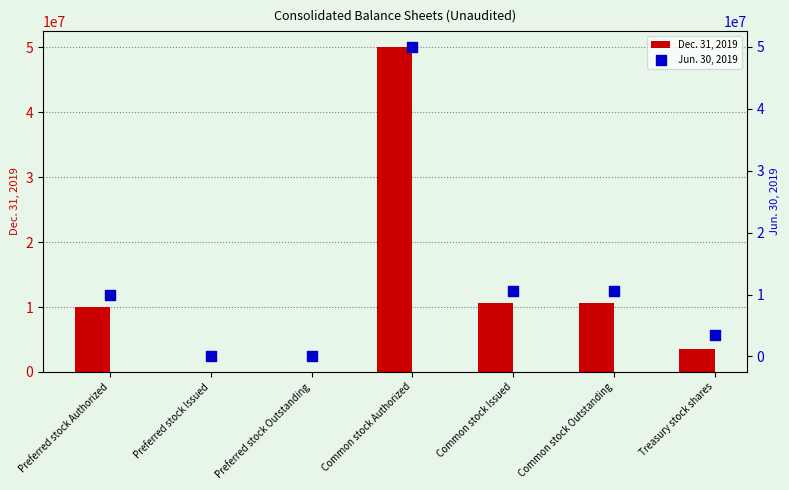

Which series reaches the maximum Y coordinate?

Dec. 31, 2019